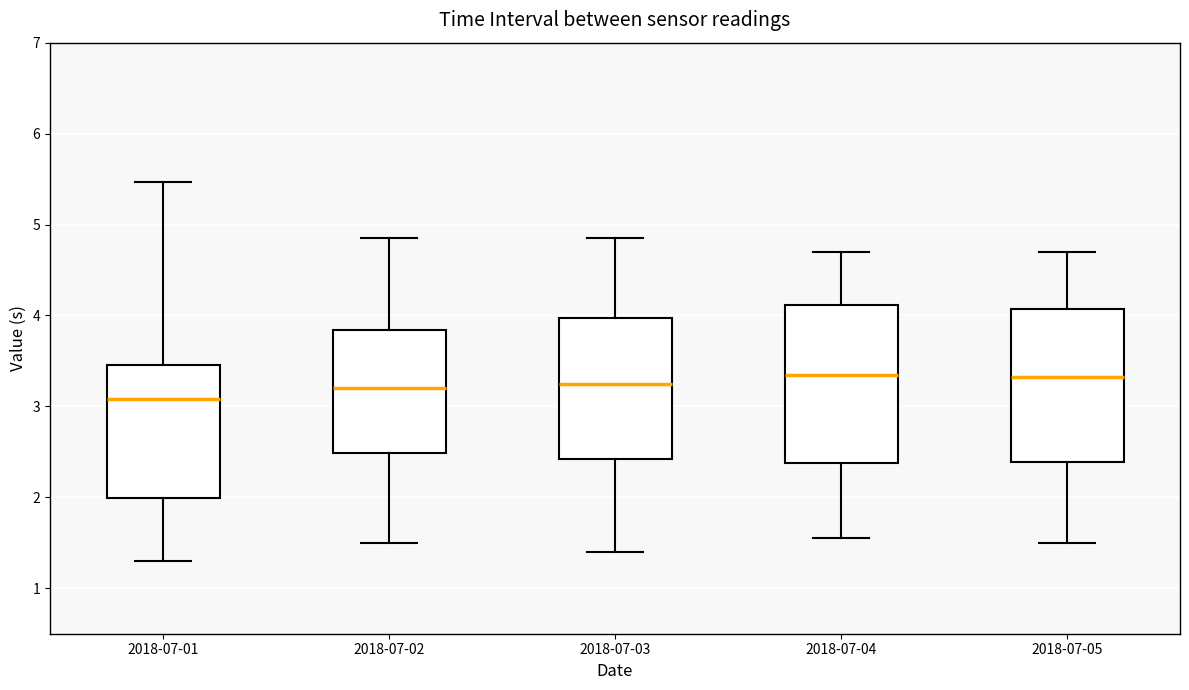

Where does the upper whisker of the box for 2018-07-03 end on the y-axis? The values are not printed on the chart, so give them approximately, as read against the axis.

4.9